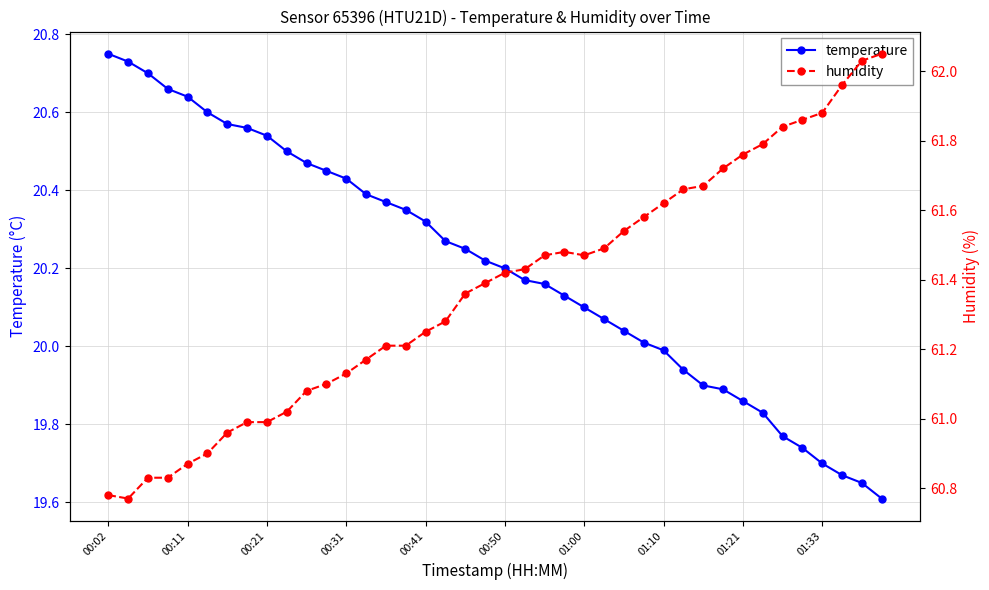

The humidity series shows 61.7 at 30. True or false?

True